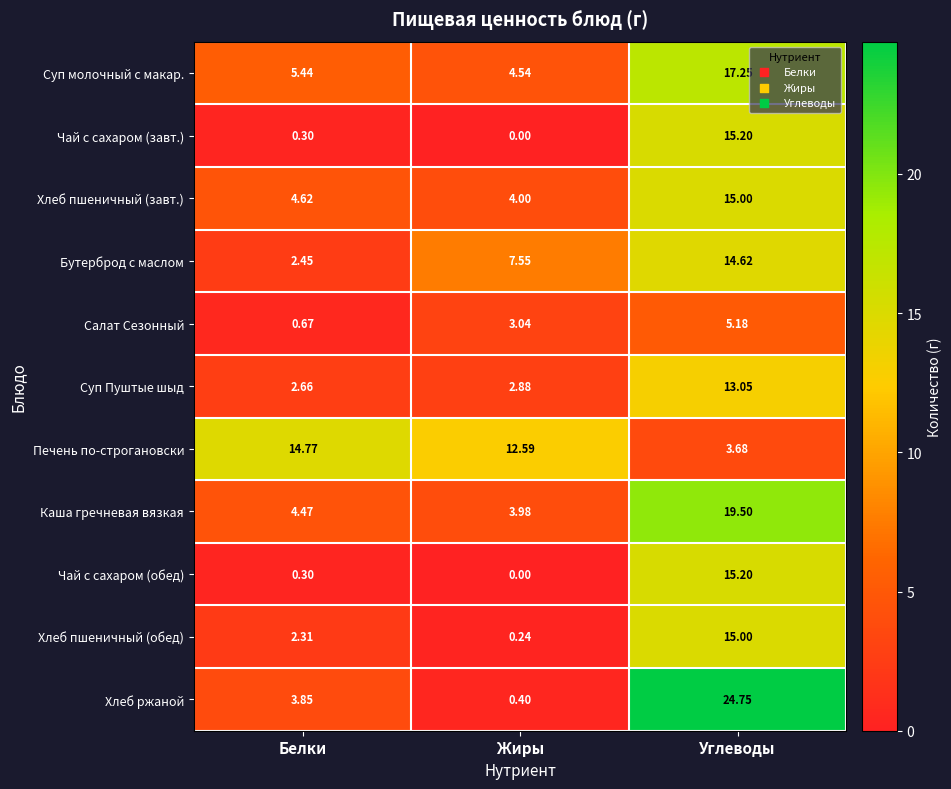

Where does the Бутерброд с маслом series first go above 7?

Жиры